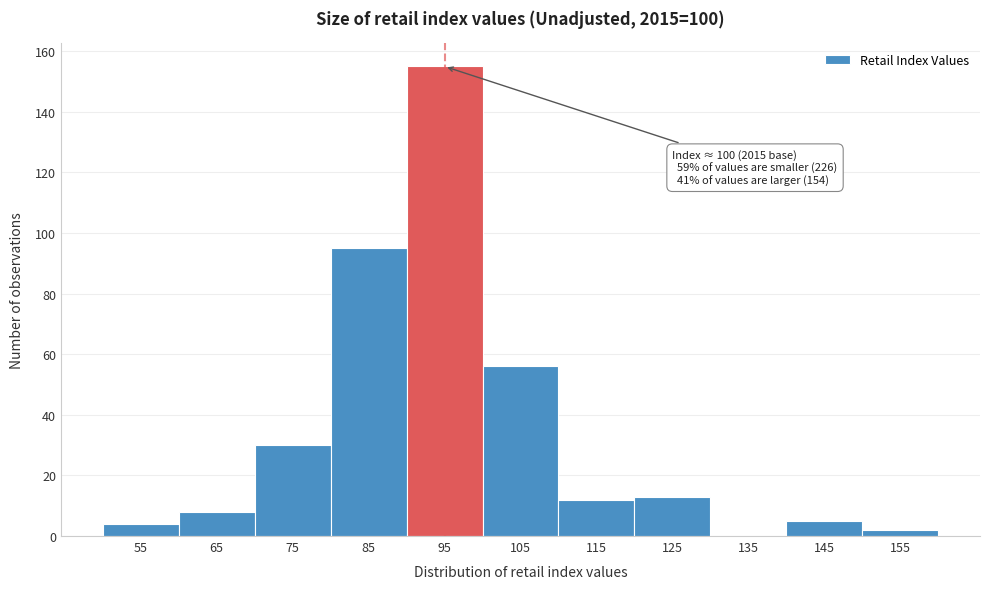

Reading left to right, what are all the values shown in this chart?

55=4	65=8	75=30	85=95	95=155	105=56	115=12	125=13	135=0	145=5	155=2